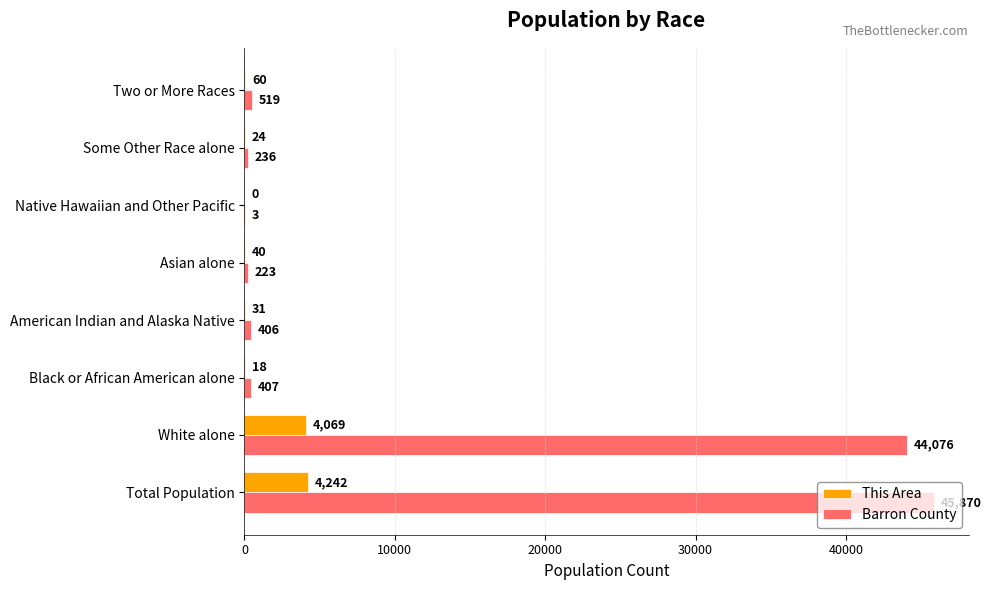

Where is Barron County nearest to the value 22936?

White alone